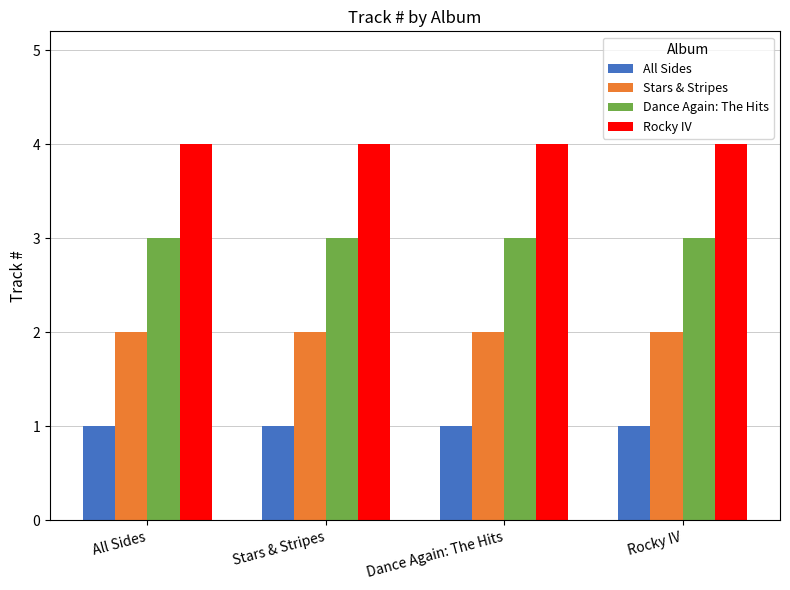

Rank the series by their average value, from lowest to highest.

All Sides, Stars & Stripes, Dance Again: The Hits, Rocky IV